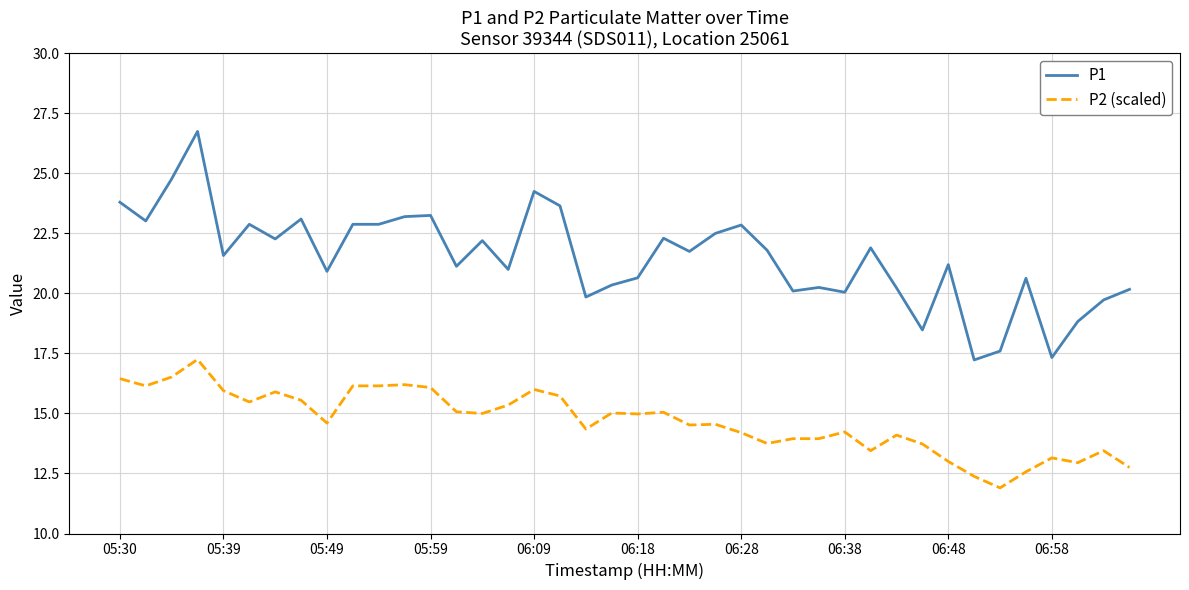

List the series in order of their overall mean, highest first.

P1, P2 (scaled)